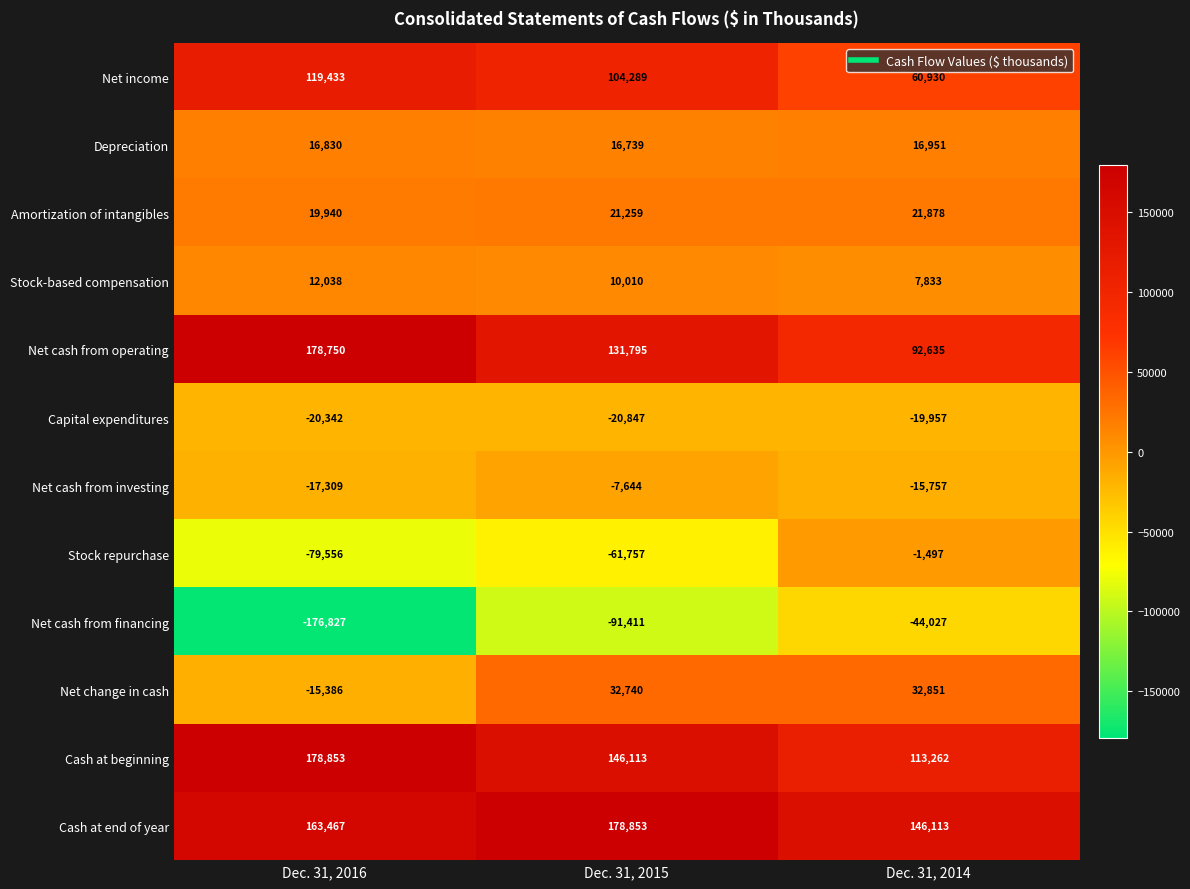

At how many categories does at least one series exceed 82734?

3